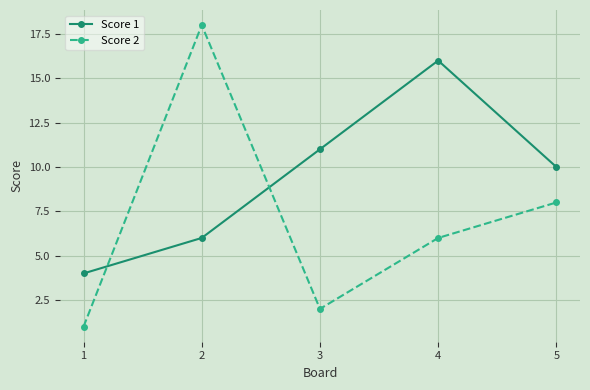

Reading left to right, extract all data points from this chart.

Score 1: 4	6	11	16	10
Score 2: 1	18	2	6	8